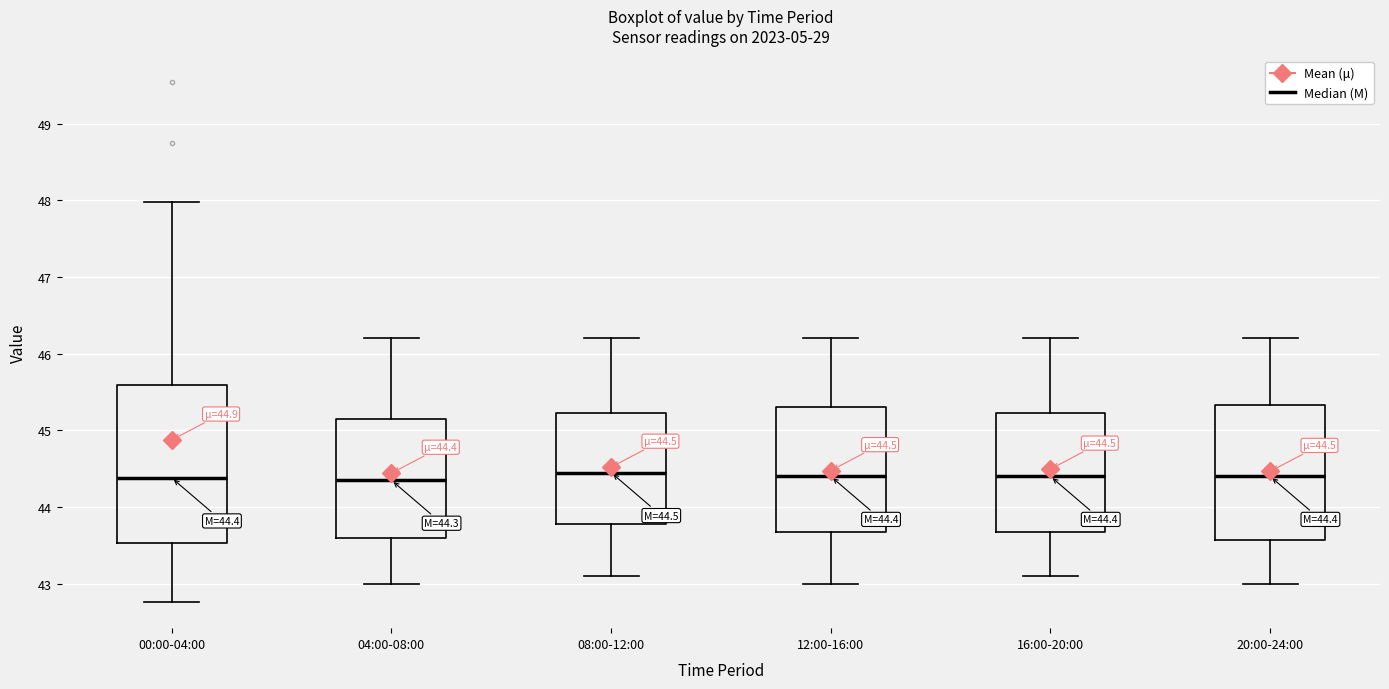

Which box is the tallest, from its lower edge to its upper edge?

00:00-04:00